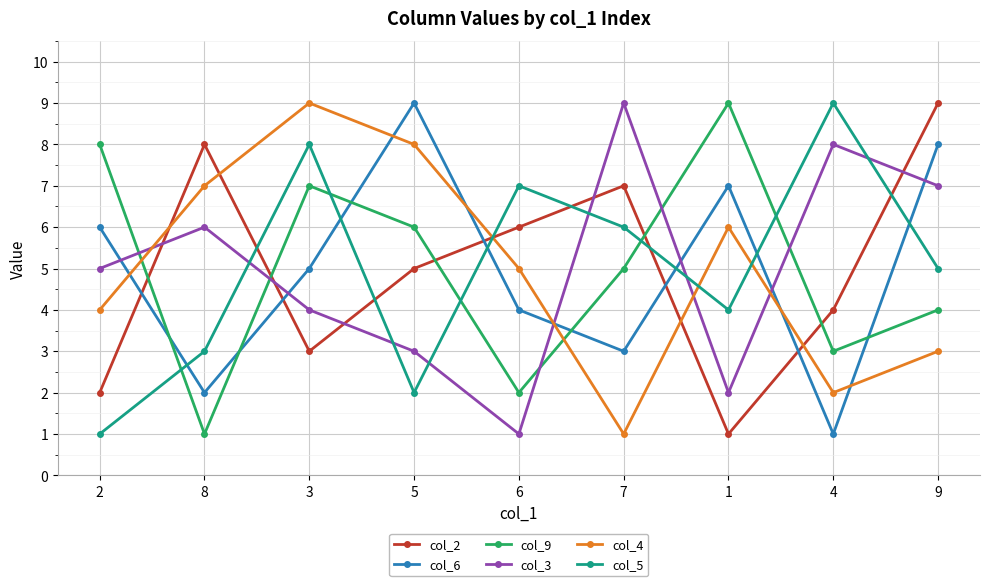

The col_5 series shows 12 at 3. True or false?

False